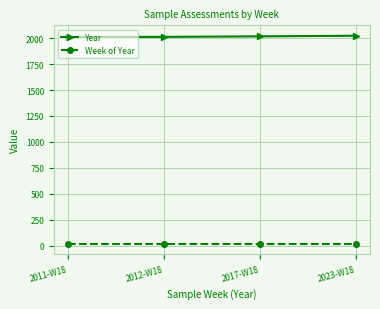

True or false: Year has more than 2 points higher than both neighbors.

False